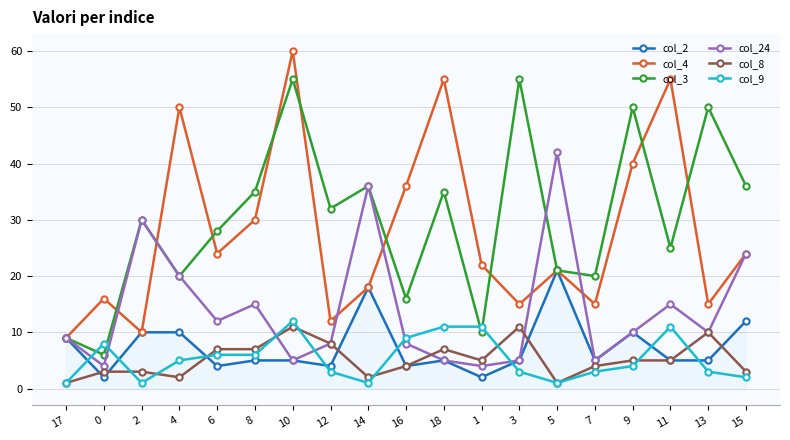

Is it true that col_3 equals 39 at 11?

False